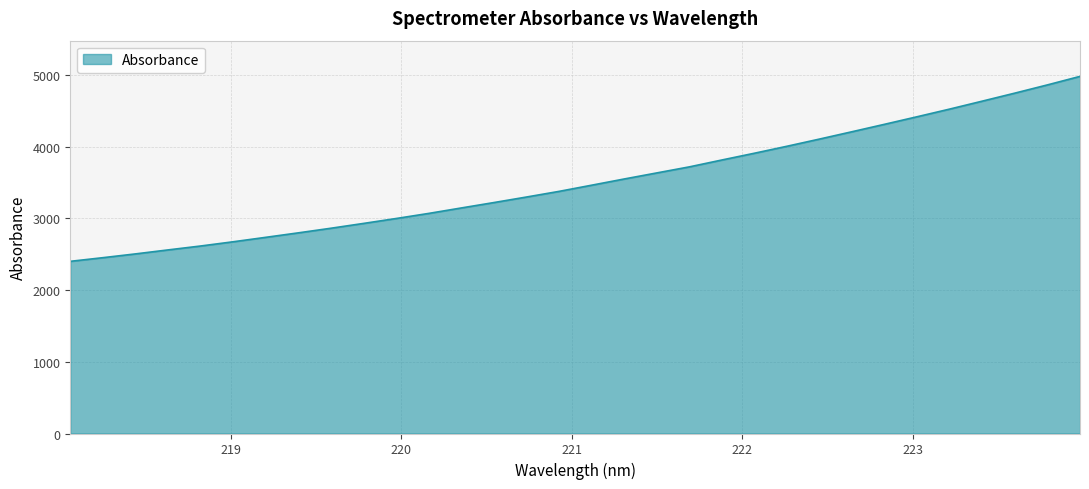

What is the greatest value displayed?

4979.3